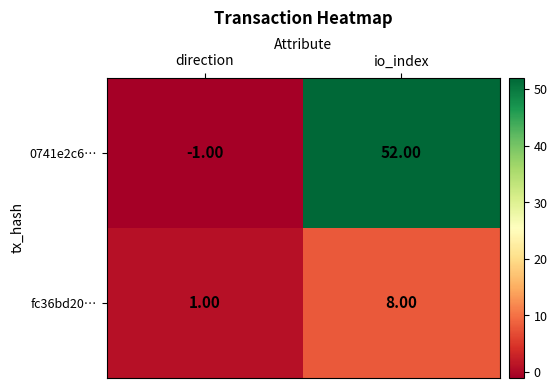

How many categories are shown in the chart?

2